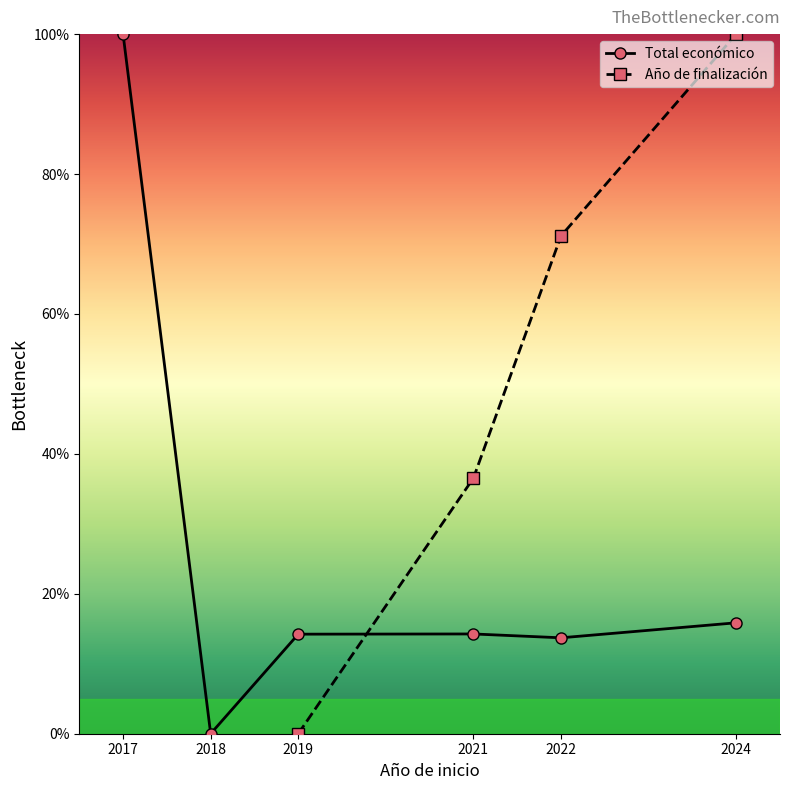

Is it true that Total económico equals 14.3 at 2021?

True